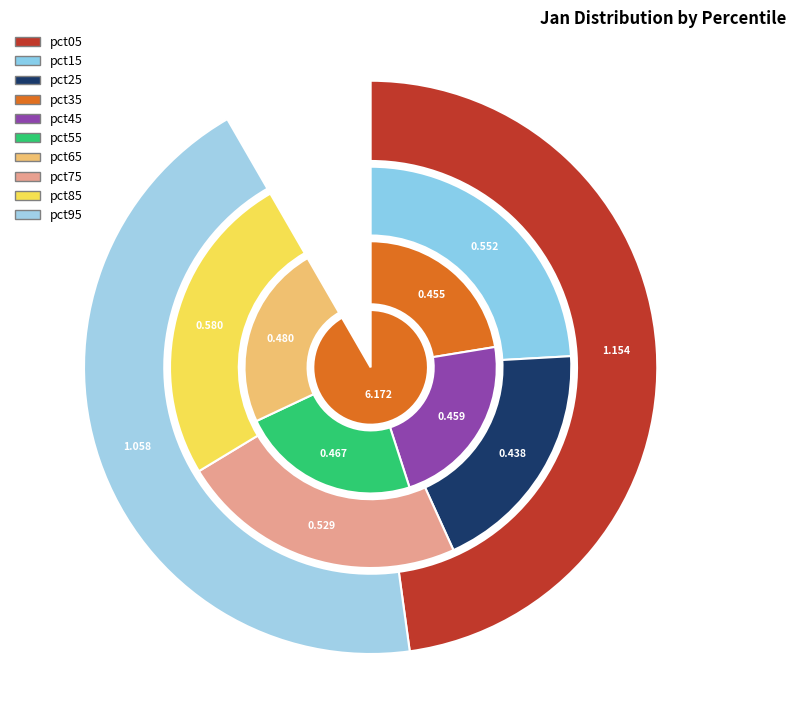

Rank the categories by value from highest to lowest.

pct05, pct95, pct85, pct15, pct75, pct65, pct55, pct45, pct35, pct25